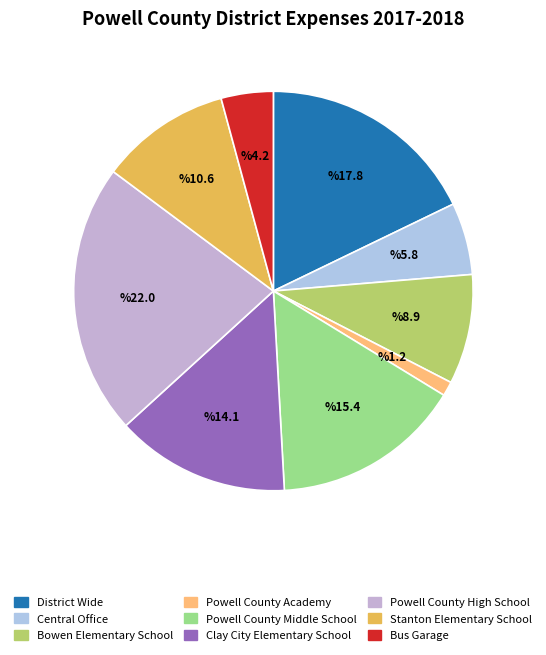

Between Powell County Academy and Powell County Middle School, which is larger?

Powell County Middle School